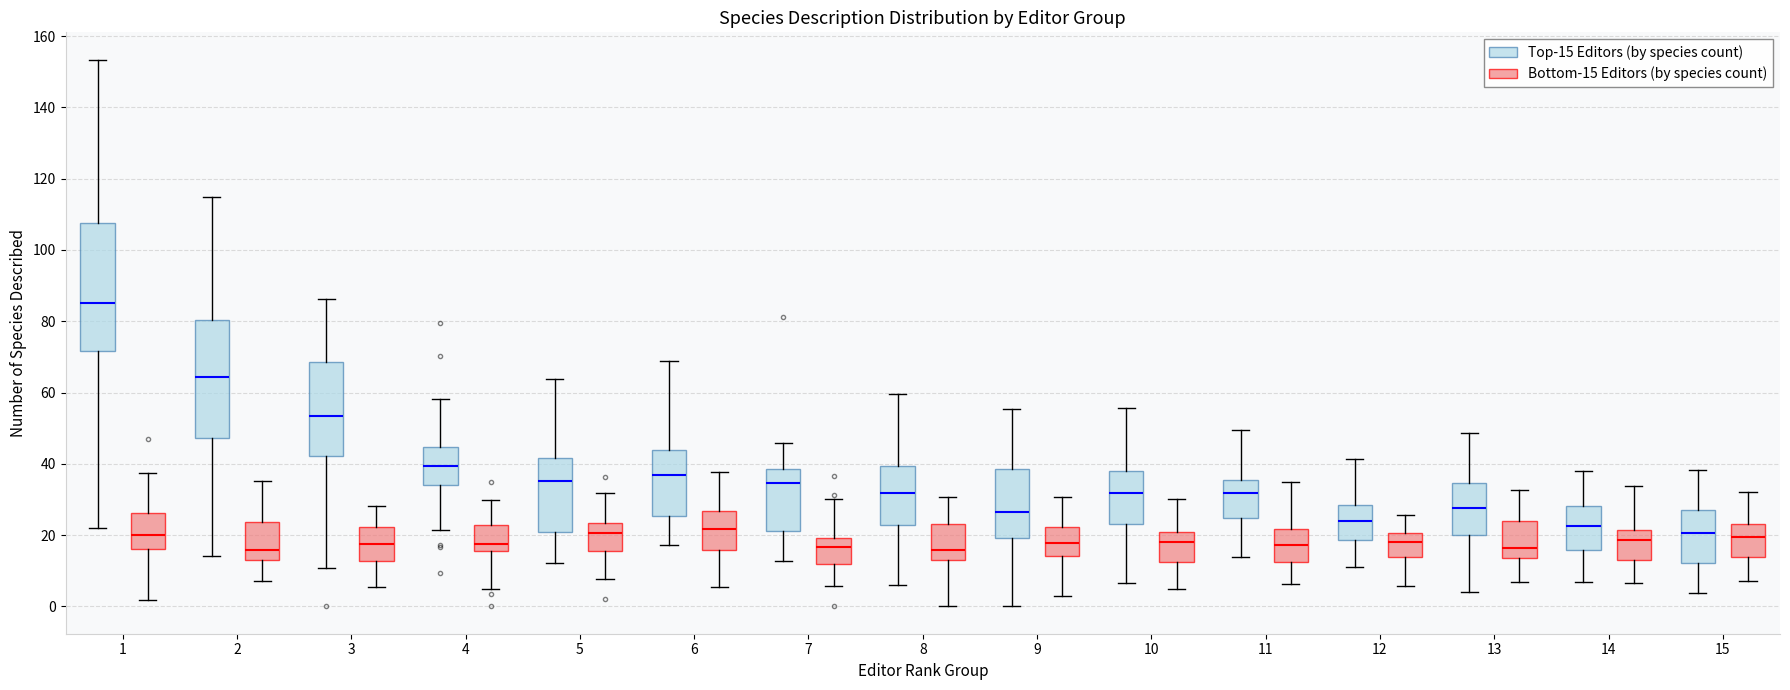

Reading left to right, transcribe this box plot: for each box, give where its median line is, the range the box spans, and where its two whiskers end, as read against the y-axis. The values are not printed on the chart, so give them approximately, as read against the axis.

1 (Top-15 Editors (by species count)): median 86, box 72 to 108, whiskers 22 to 154
1 (Bottom-15 Editors (by species count)): median 20, box 16 to 26, whiskers 2 to 38
2 (Top-15 Editors (by species count)): median 64, box 48 to 80, whiskers 14 to 114
2 (Bottom-15 Editors (by species count)): median 16, box 14 to 24, whiskers 8 to 36
3 (Top-15 Editors (by species count)): median 54, box 42 to 68, whiskers 10 to 86
3 (Bottom-15 Editors (by species count)): median 18, box 12 to 22, whiskers 6 to 28
4 (Top-15 Editors (by species count)): median 40, box 34 to 44, whiskers 22 to 58
4 (Bottom-15 Editors (by species count)): median 18, box 16 to 22, whiskers 4 to 30
5 (Top-15 Editors (by species count)): median 36, box 20 to 42, whiskers 12 to 64
5 (Bottom-15 Editors (by species count)): median 20, box 16 to 24, whiskers 8 to 32
6 (Top-15 Editors (by species count)): median 36, box 26 to 44, whiskers 18 to 68
6 (Bottom-15 Editors (by species count)): median 22, box 16 to 26, whiskers 6 to 38
7 (Top-15 Editors (by species count)): median 34, box 22 to 38, whiskers 12 to 46
7 (Bottom-15 Editors (by species count)): median 16, box 12 to 20, whiskers 6 to 30
8 (Top-15 Editors (by species count)): median 32, box 22 to 40, whiskers 6 to 60
8 (Bottom-15 Editors (by species count)): median 16, box 14 to 24, whiskers 0 to 30
9 (Top-15 Editors (by species count)): median 26, box 20 to 38, whiskers 0 to 56
9 (Bottom-15 Editors (by species count)): median 18, box 14 to 22, whiskers 4 to 30
10 (Top-15 Editors (by species count)): median 32, box 24 to 38, whiskers 6 to 56
10 (Bottom-15 Editors (by species count)): median 18, box 12 to 20, whiskers 4 to 30
11 (Top-15 Editors (by species count)): median 32, box 24 to 36, whiskers 14 to 50
11 (Bottom-15 Editors (by species count)): median 18, box 12 to 22, whiskers 6 to 34
12 (Top-15 Editors (by species count)): median 24, box 18 to 28, whiskers 10 to 42
12 (Bottom-15 Editors (by species count)): median 18, box 14 to 20, whiskers 6 to 26
13 (Top-15 Editors (by species count)): median 28, box 20 to 34, whiskers 4 to 48
13 (Bottom-15 Editors (by species count)): median 16, box 14 to 24, whiskers 6 to 32
14 (Top-15 Editors (by species count)): median 22, box 16 to 28, whiskers 6 to 38
14 (Bottom-15 Editors (by species count)): median 18, box 14 to 22, whiskers 6 to 34
15 (Top-15 Editors (by species count)): median 20, box 12 to 26, whiskers 4 to 38
15 (Bottom-15 Editors (by species count)): median 20, box 14 to 24, whiskers 8 to 32